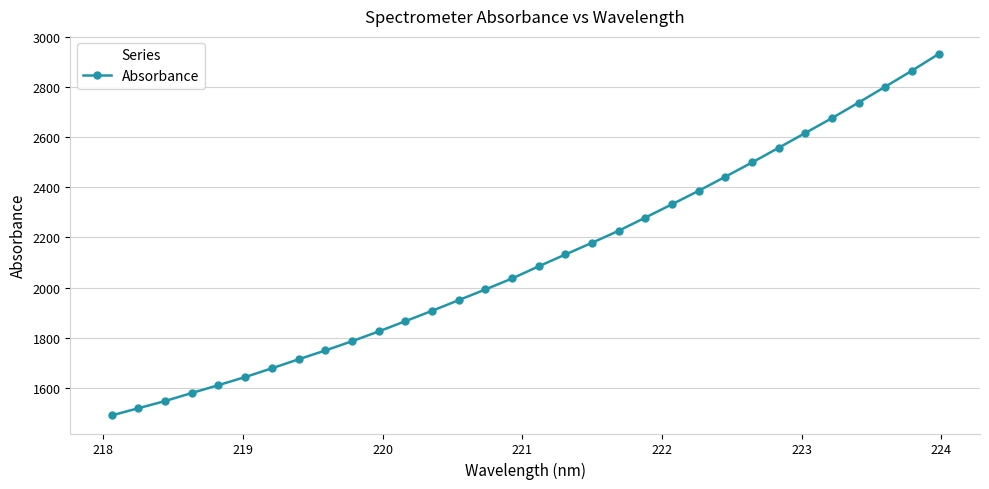

What is the average value?

2113.9